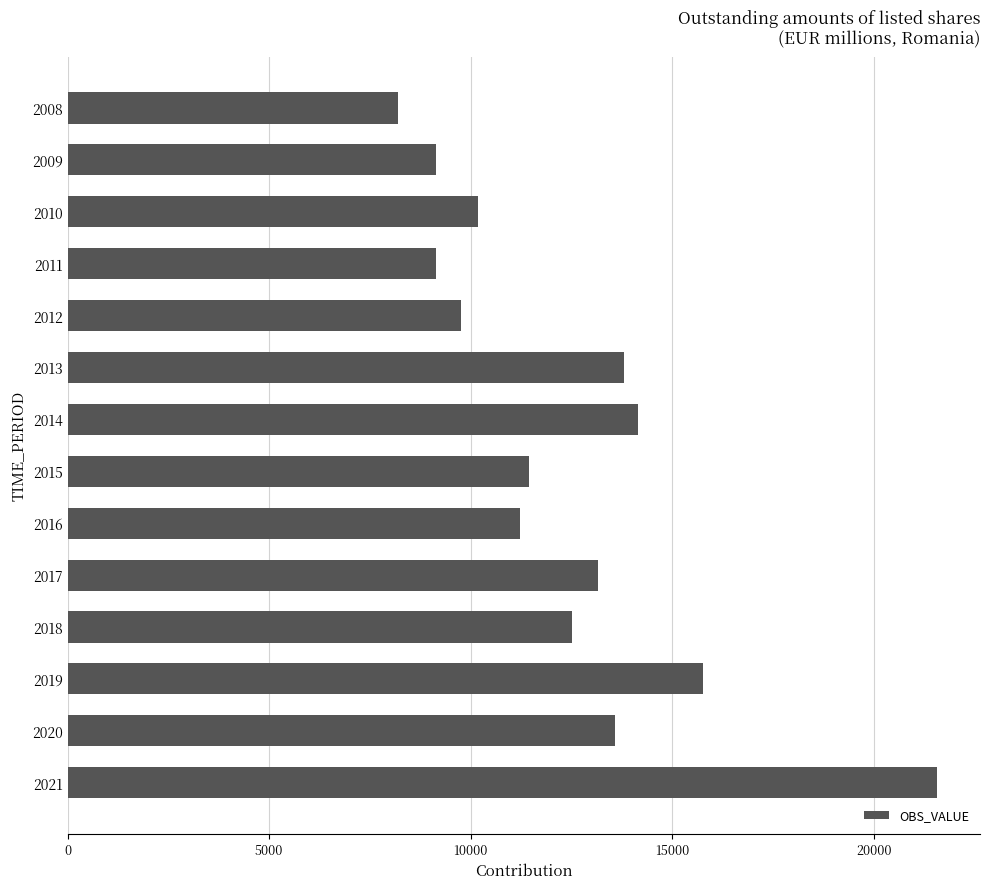

Read the value at 2012.

9770.8